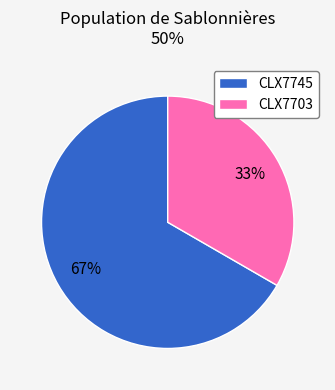

Does CLX7745 account for over 50% of the chart?

Yes